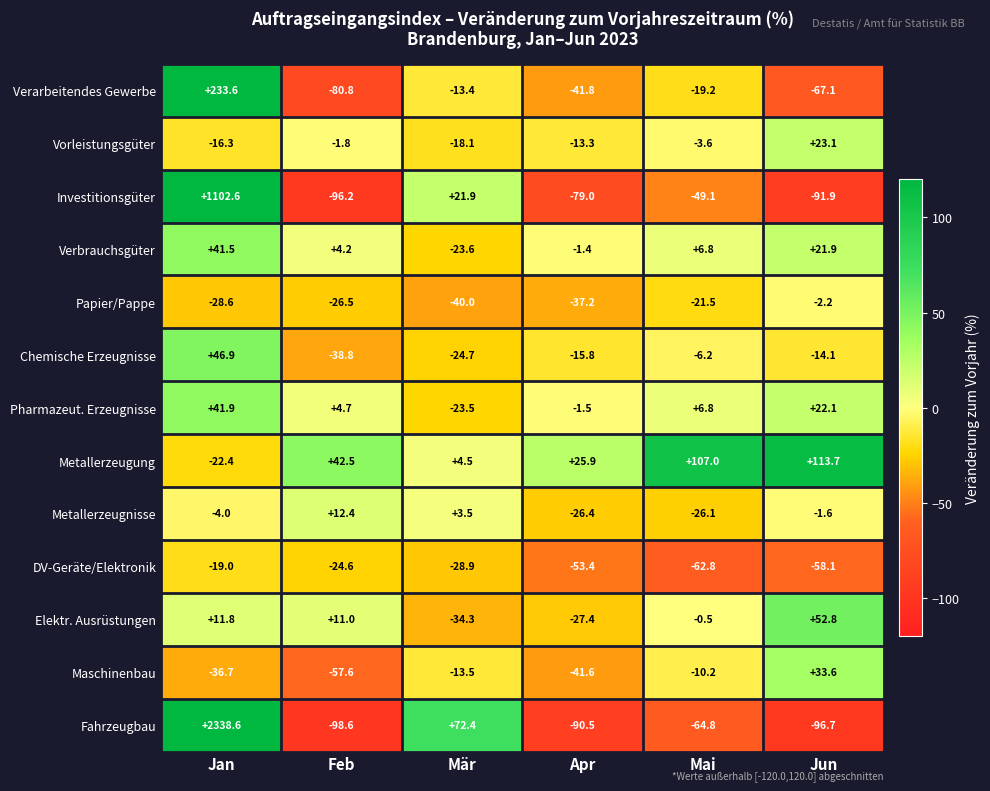

The value of Verarbeitendes Gewerbe at Jun is -67.1. True or false?

True